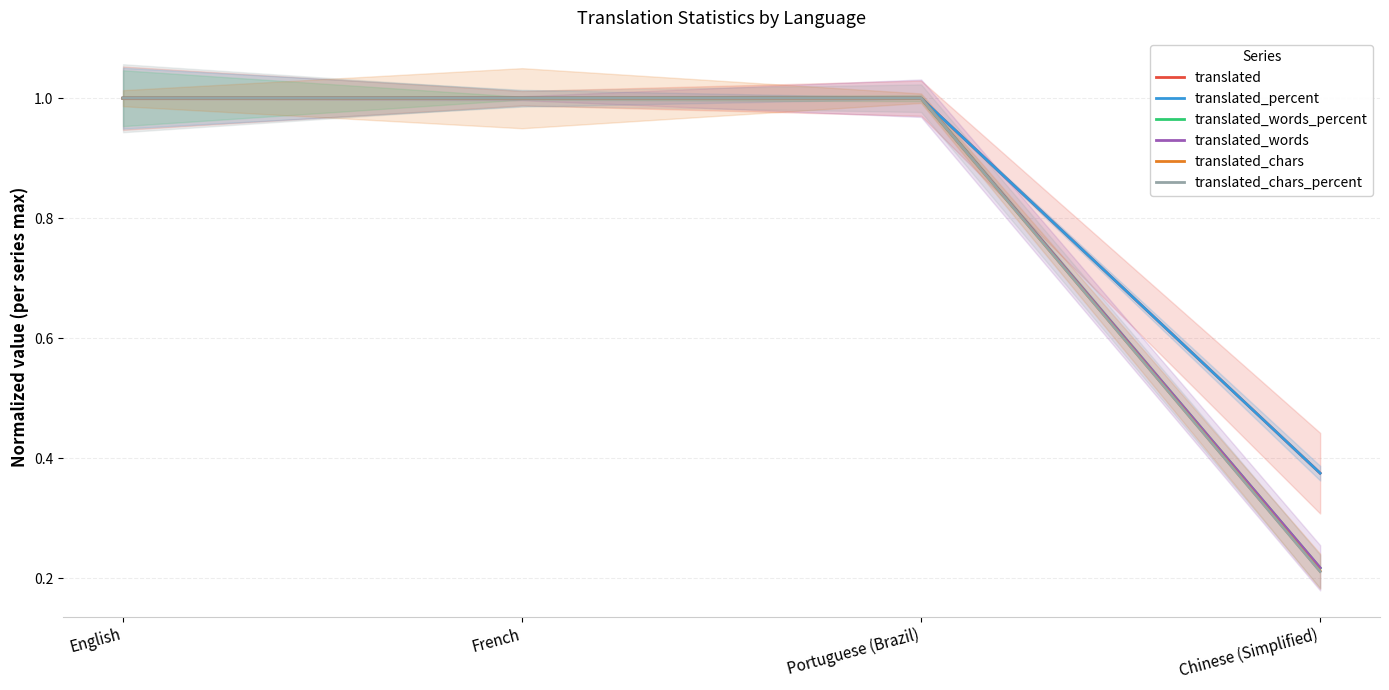

What value does the translated_chars series have at English?

1.0